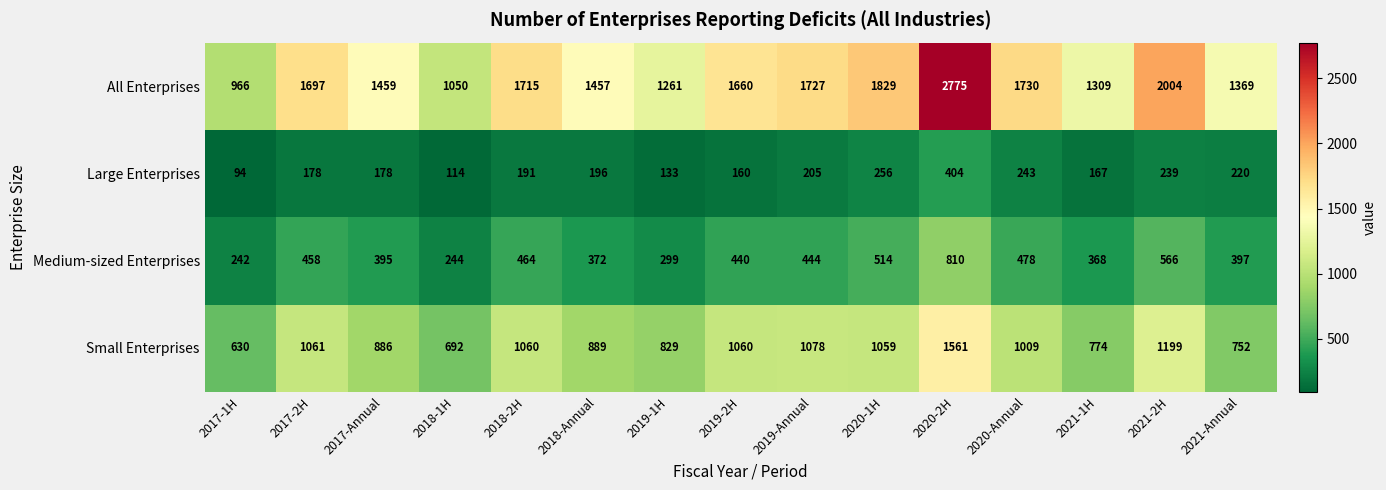

What is the difference between the Large Enterprises values at 2021-1H and 2020-2H?

237